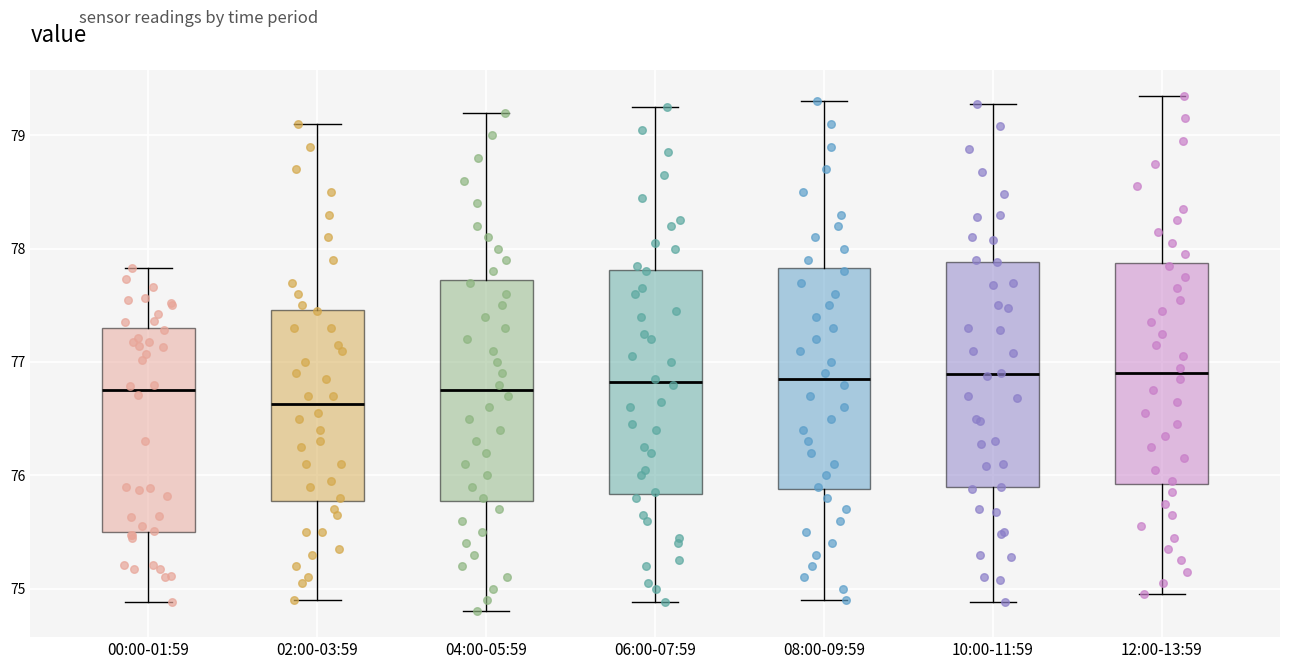

Where is the lower edge of the box for 04:00-05:59 on the y-axis? The values are not printed on the chart, so give them approximately, as read against the axis.

75.8